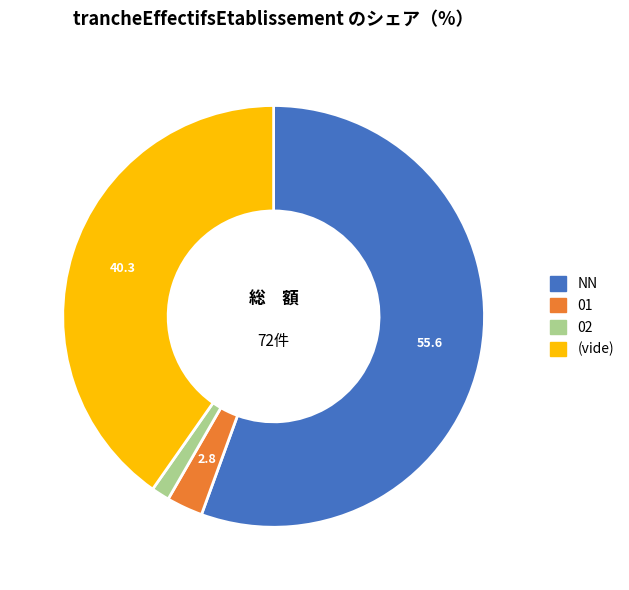

Does any single category account for the majority?

Yes